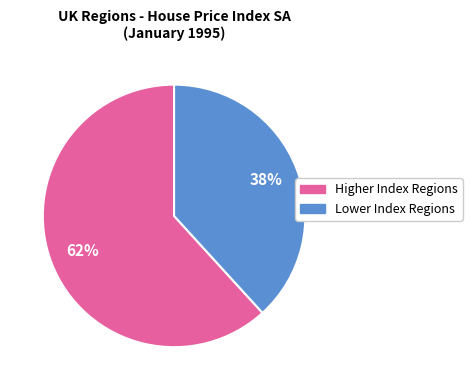

To the nearest percent, what is the average slice percentage?

50%